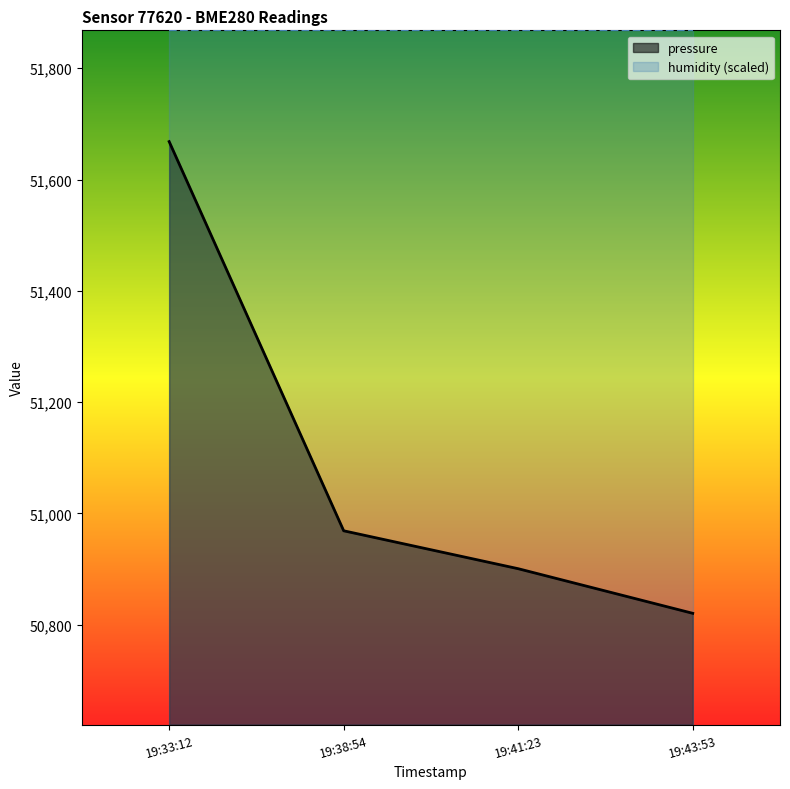

Reading right to left, extract all data points from this chart.

50820.3	50900.5	50968.6	51668.1